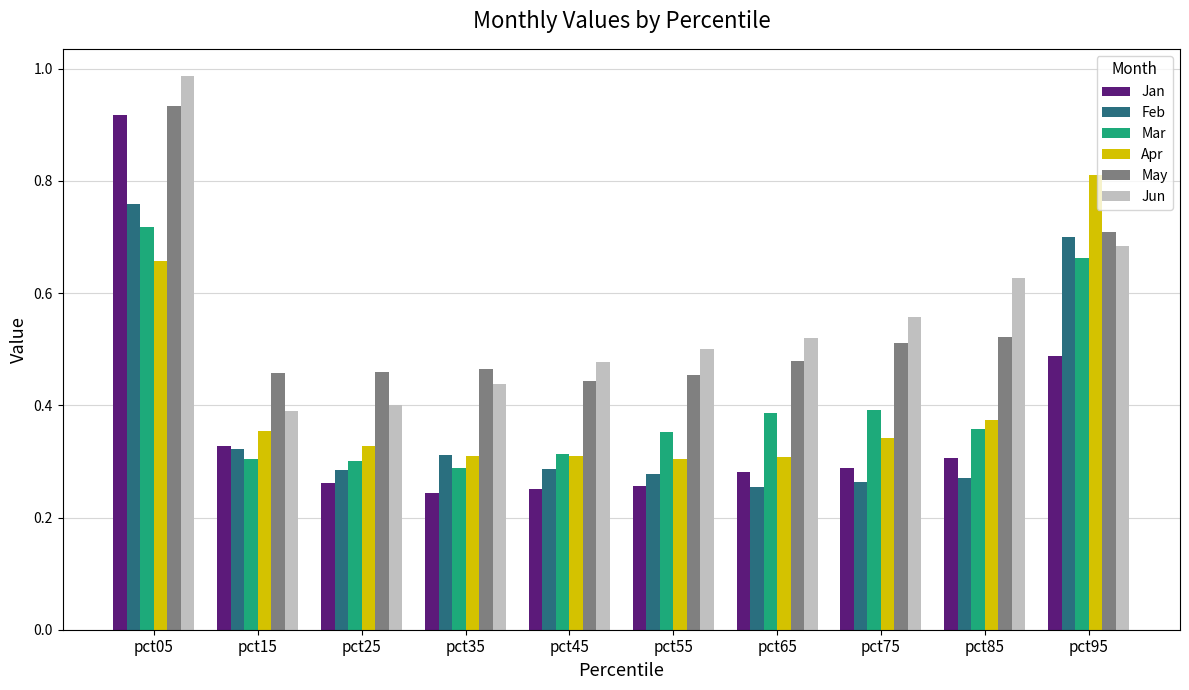

Which series has the widest spread of values?

Jan